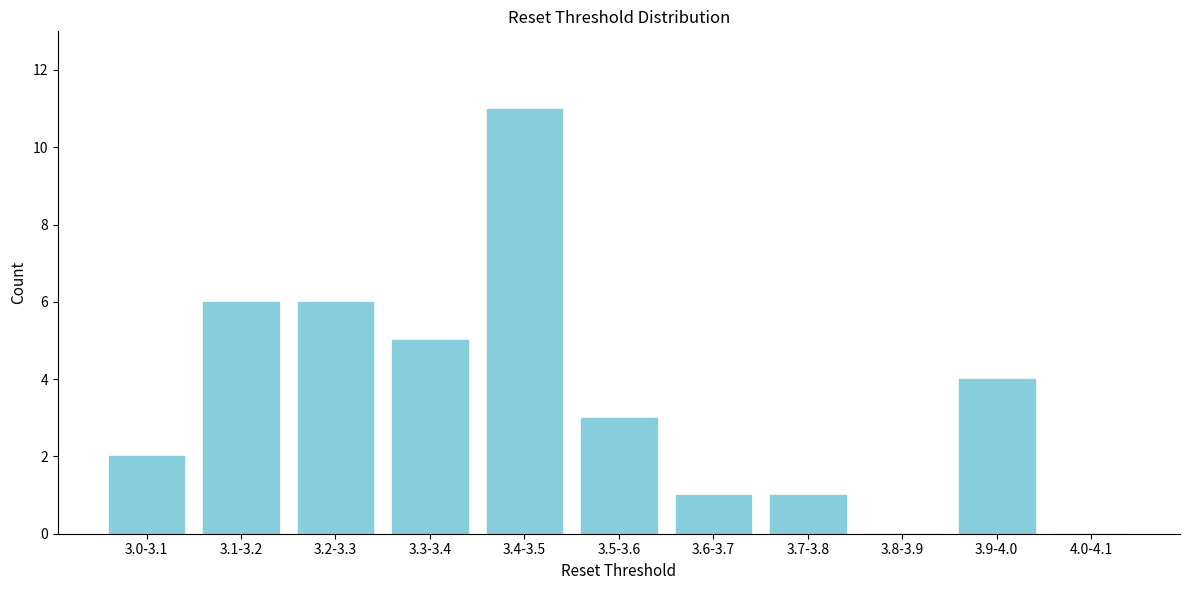

Reading right to left, what are all the values shown in this chart?

4.0-4.1=0	3.9-4.0=4	3.8-3.9=0	3.7-3.8=1	3.6-3.7=1	3.5-3.6=3	3.4-3.5=11	3.3-3.4=5	3.2-3.3=6	3.1-3.2=6	3.0-3.1=2